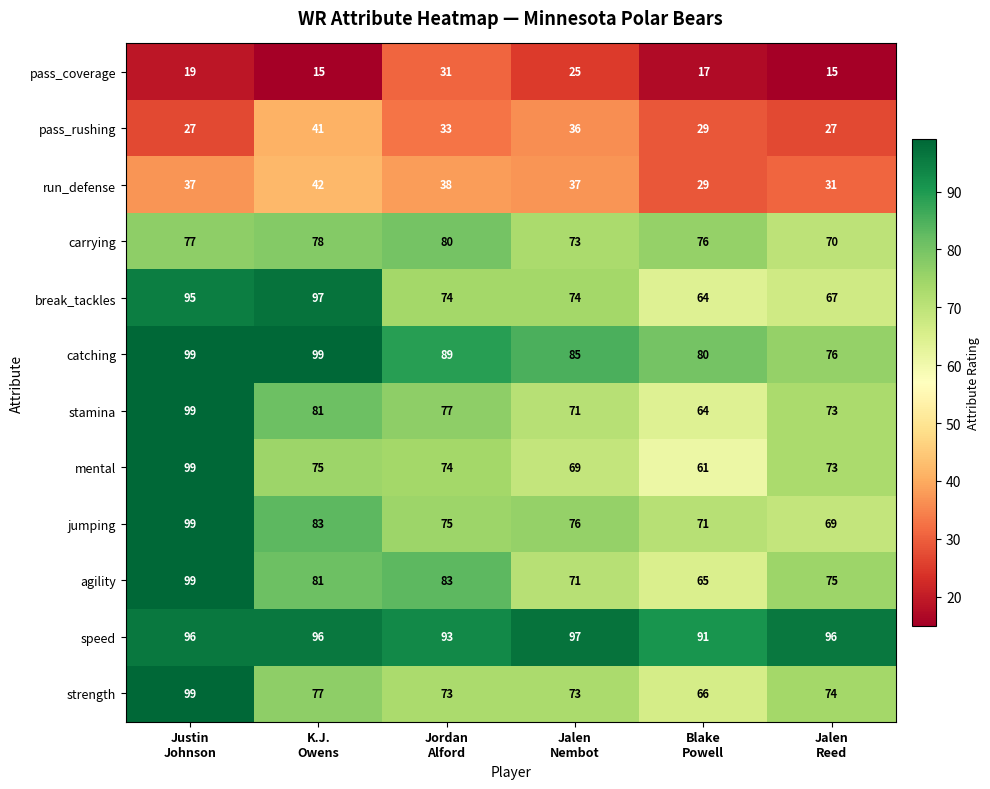

Which series has the largest range (max minus min)?

mental